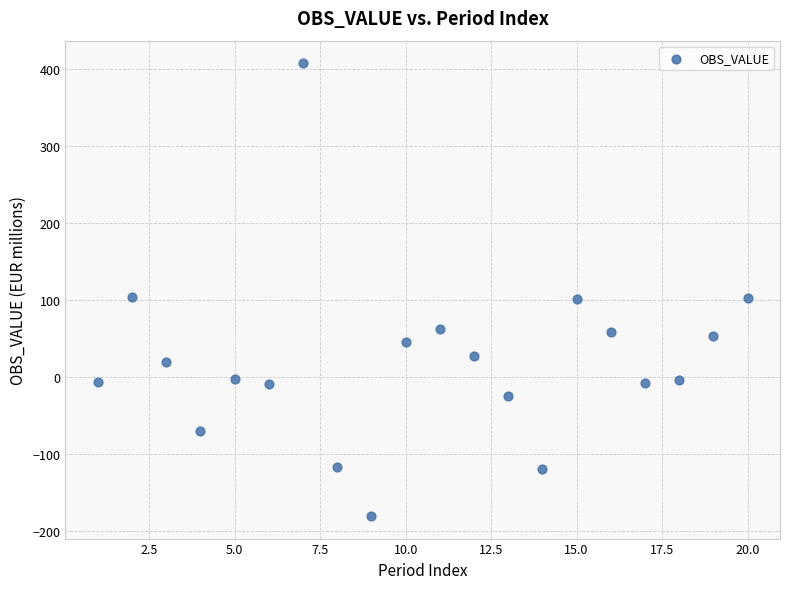

What is the range of Y values (max minus min)?

587